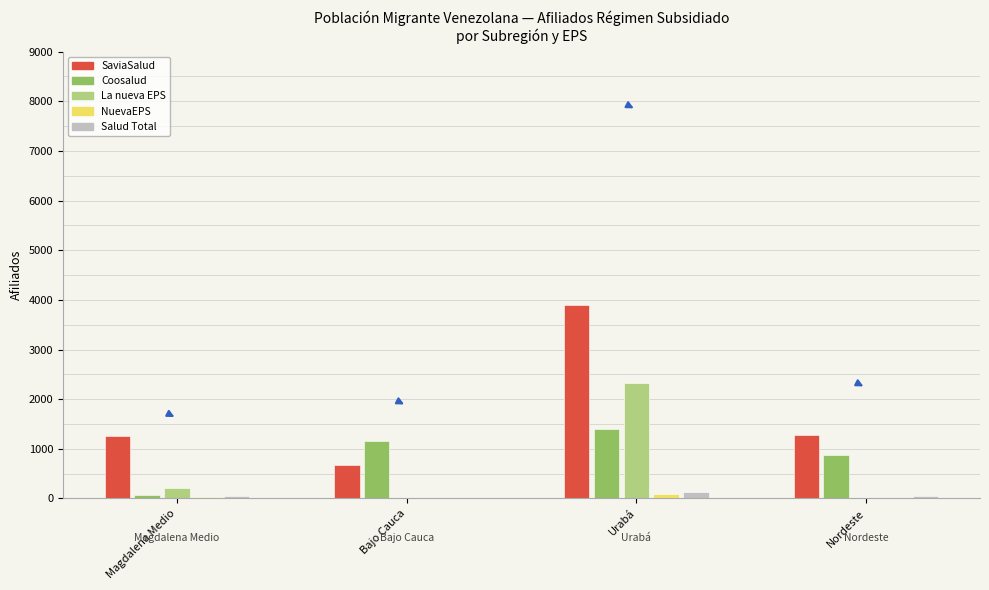

At which category is the sum across all series the highest?

Urabá